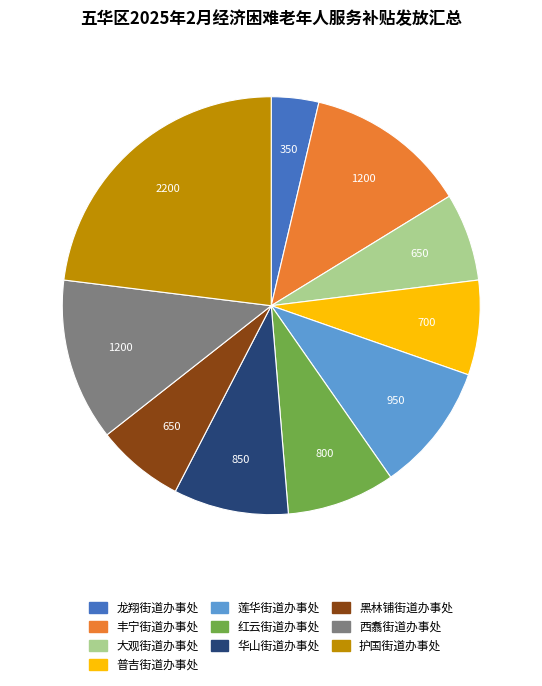

Does 丰宁街道办事处 account for over 50% of the chart?

No